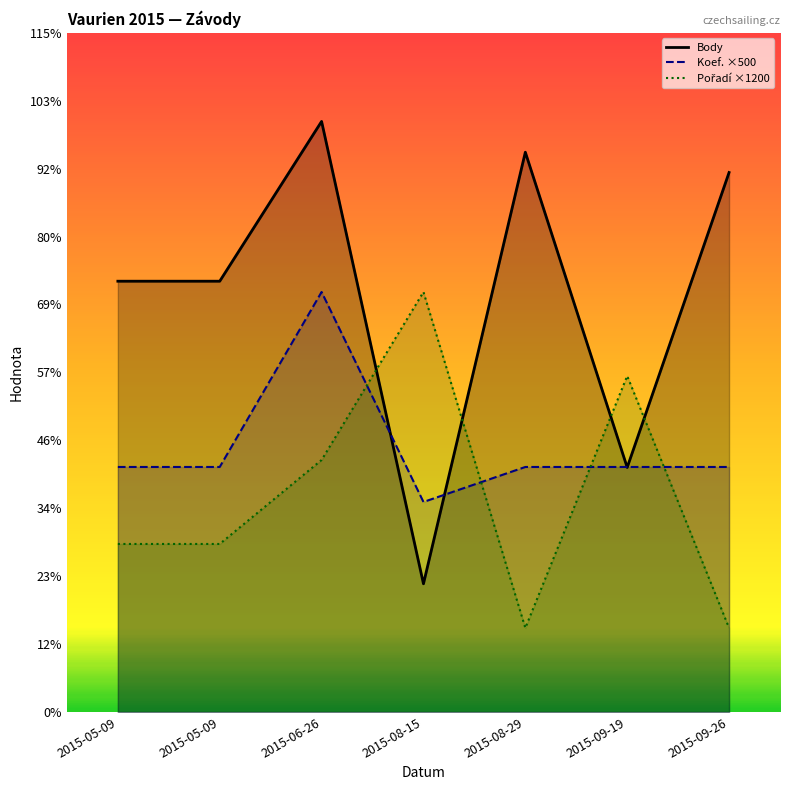

True or false: Koef. ×500 has more than 0 points higher than both neighbors.

True